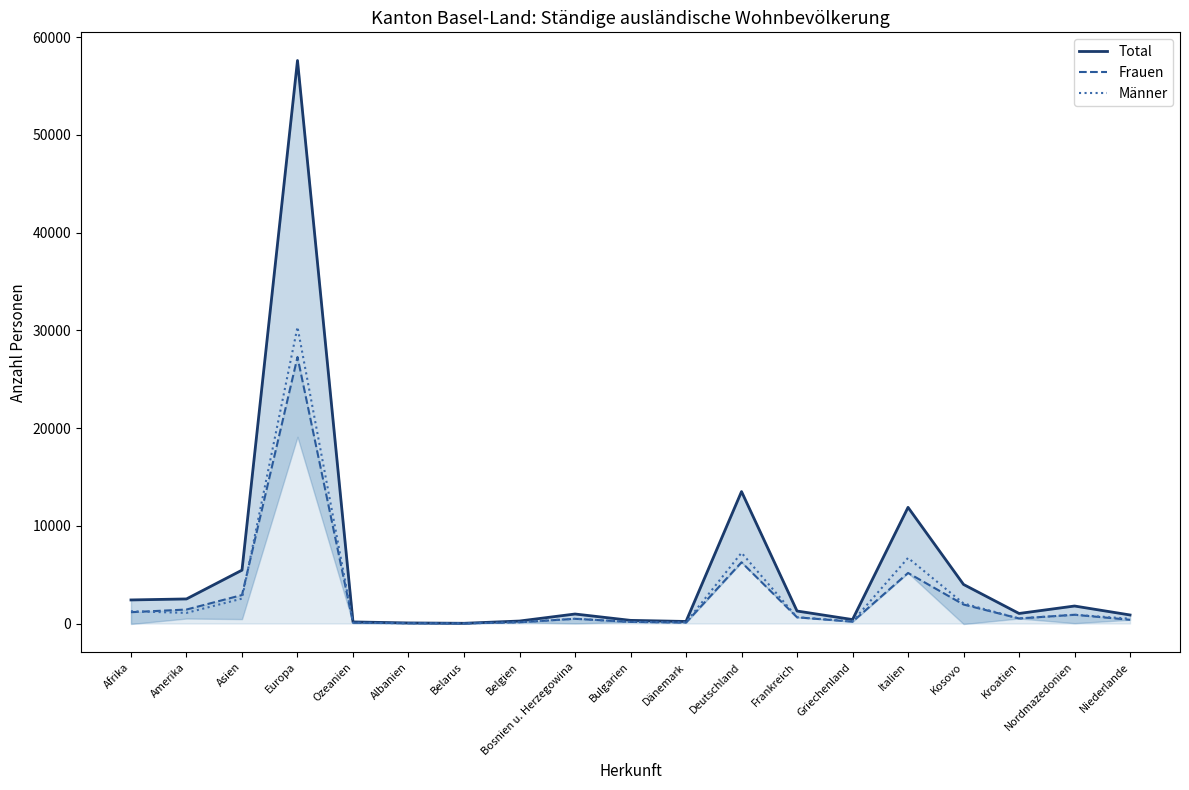

Is the value of Frauen at Ozeanien greater than the value of Männer at Nordmazedonien?

No